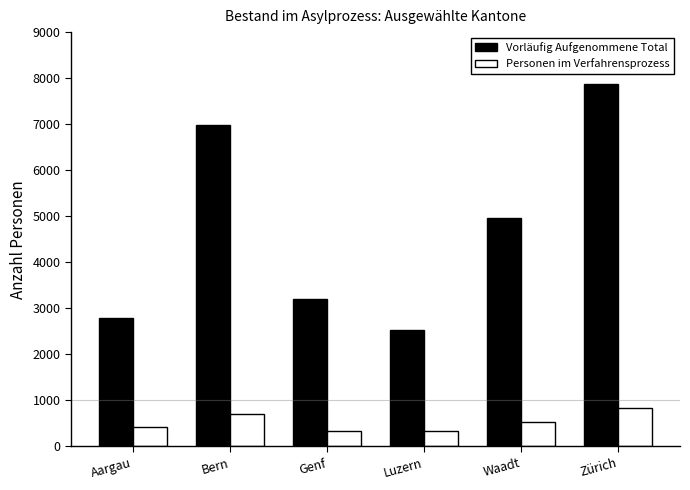

The Personen im Verfahrensprozess series shows 533 at Waadt. True or false?

True